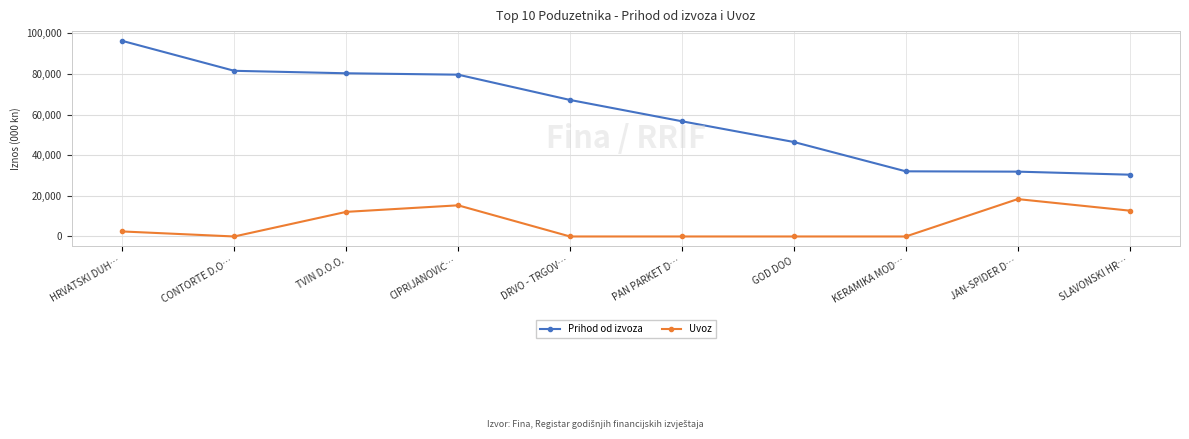

What is the total value across all series at GOD DOO?

46520.9